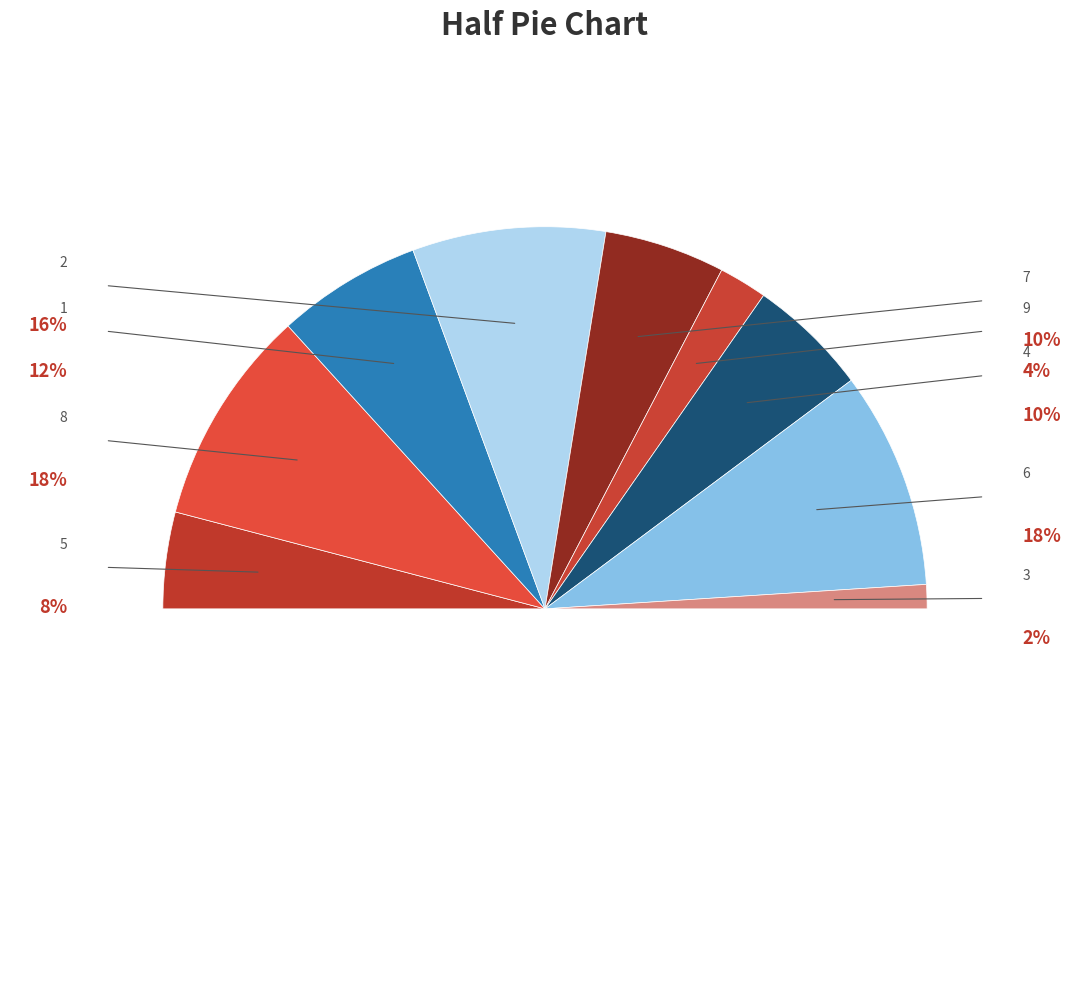

To the nearest percent, what is the combined percentage of 9 and 5?

12%